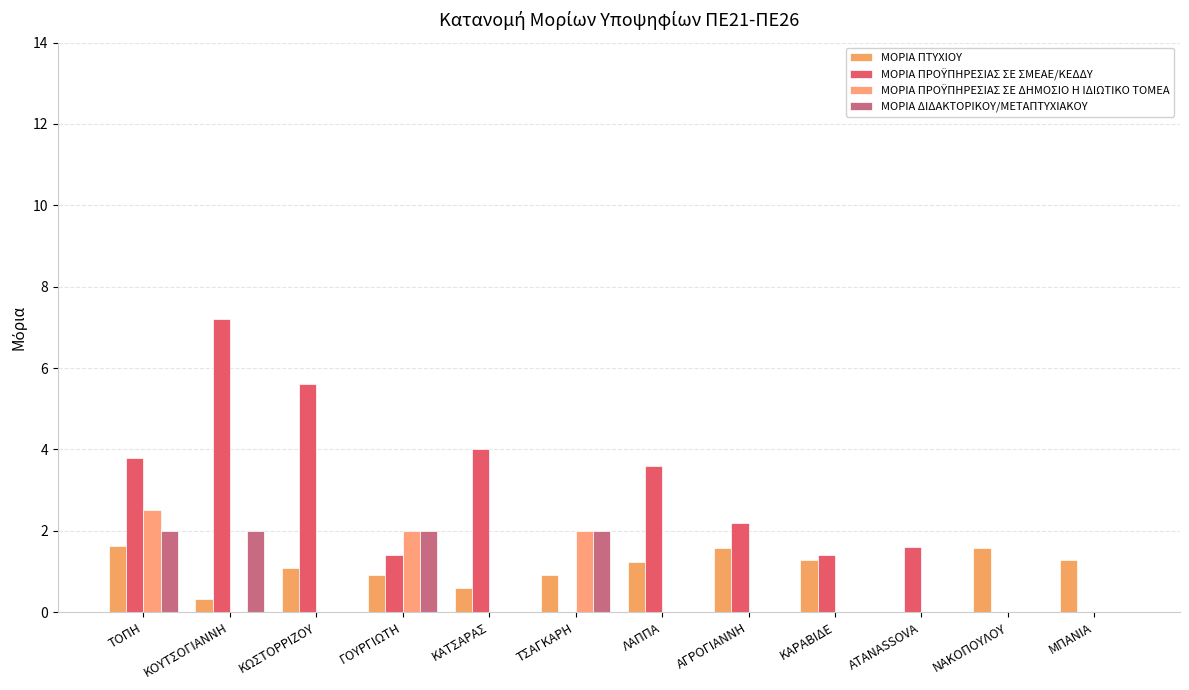

Reading left to right, what are all the values shown in this chart?

ΜΟΡΙΑ ΠΤΥΧΙΟΥ: 1.6	0.3	1.1	0.9	0.6	0.9	1.2	1.6	1.3	0.0	1.6	1.3
ΜΟΡΙΑ ΠΡΟΫΠΗΡΕΣΙΑΣ ΣΕ ΣΜΕΑΕ/ΚΕΔΔΥ: 3.8	7.2	5.6	1.4	4.0	0.0	3.6	2.2	1.4	1.6	0.0	0.0
ΜΟΡΙΑ ΠΡΟΫΠΗΡΕΣΙΑΣ ΣΕ ΔΗΜΟΣΙΟ Η ΙΔΙΩΤΙΚΟ ΤΟΜΕΑ: 2.5	0.0	0.0	2.0	0.0	2.0	0.0	0.0	0.0	0.0	0.0	0.0
ΜΟΡΙΑ ΔΙΔΑΚΤΟΡΙΚΟΥ/ΜΕΤΑΠΤΥΧΙΑΚΟΥ: 2.0	2.0	0.0	2.0	0.0	2.0	0.0	0.0	0.0	0.0	0.0	0.0